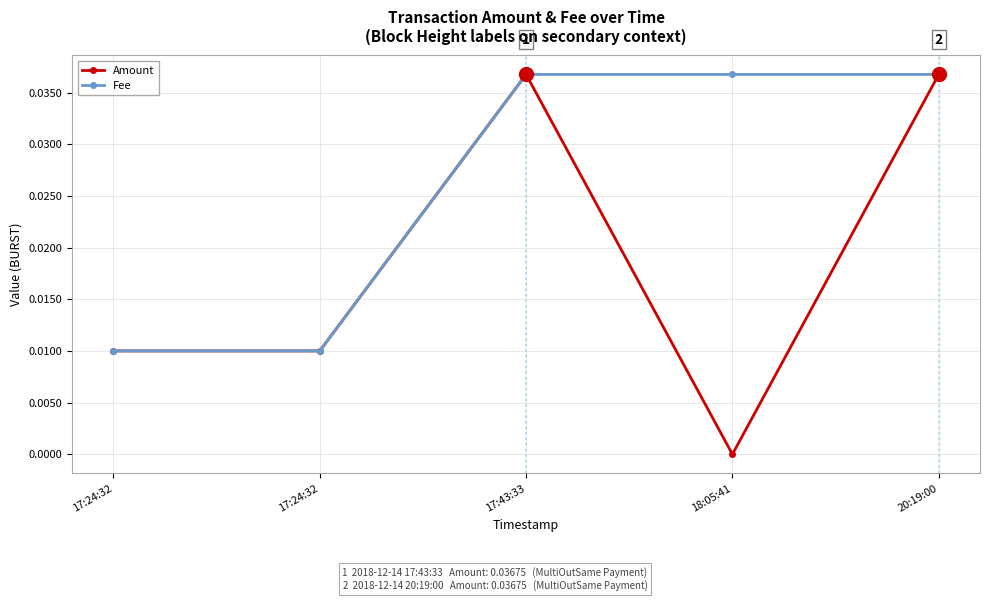

List the series in order of their peak value, highest first.

Amount, Fee